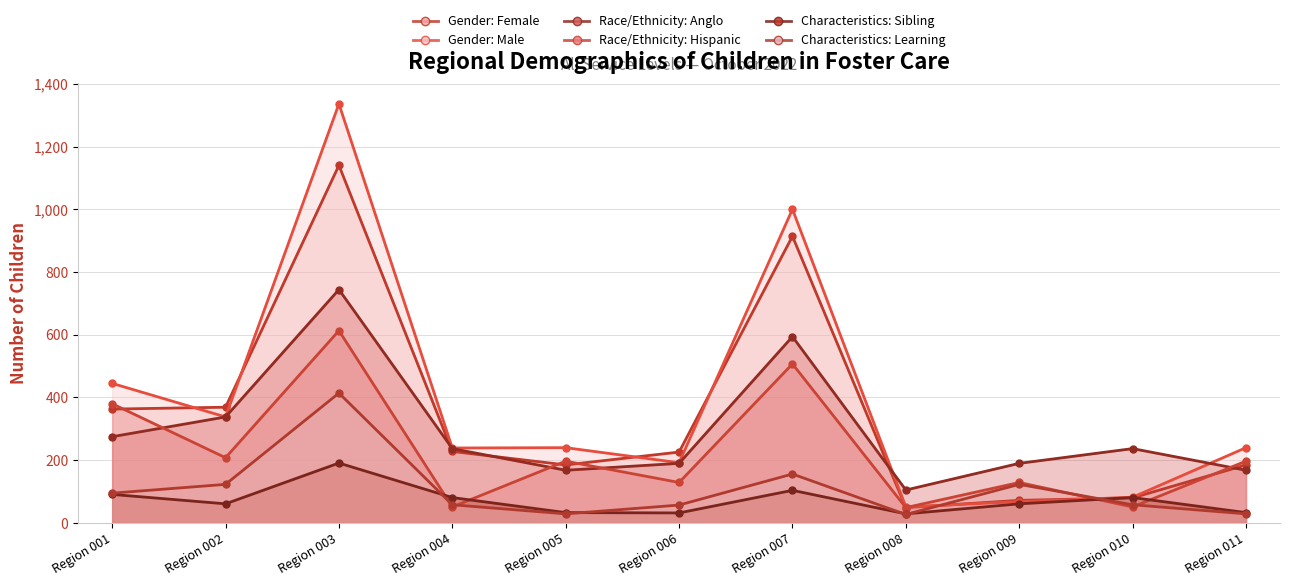

What is the greatest value displayed?

1336